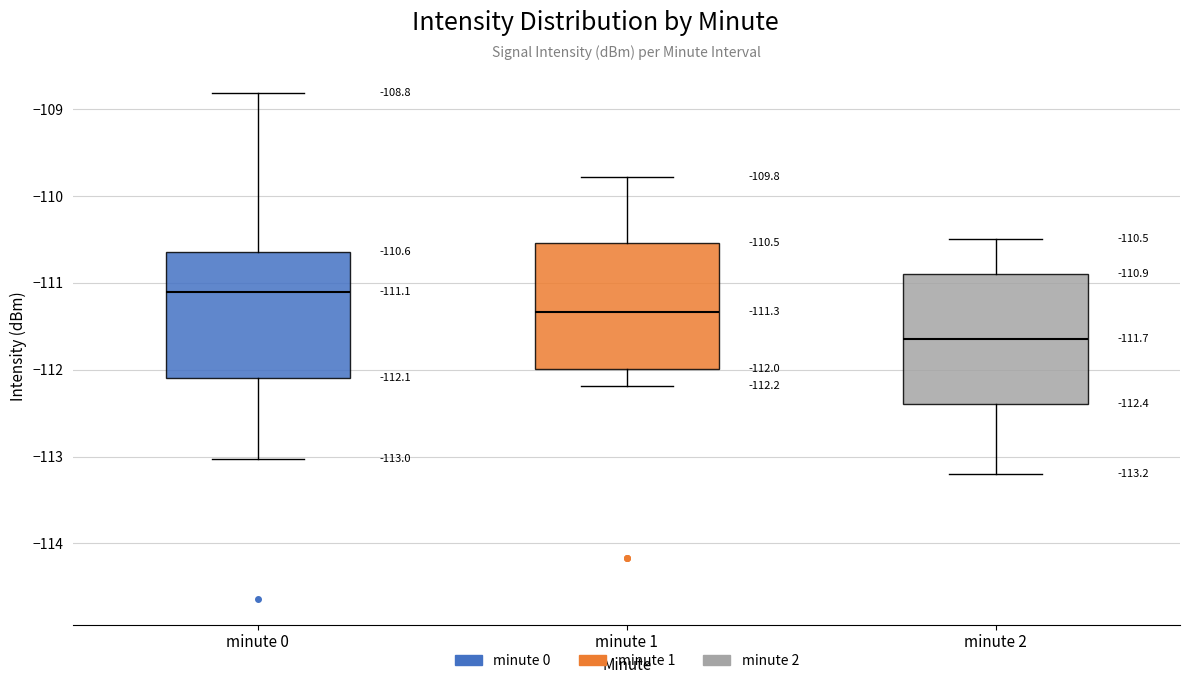

Which box's median line is the lowest?

minute 2